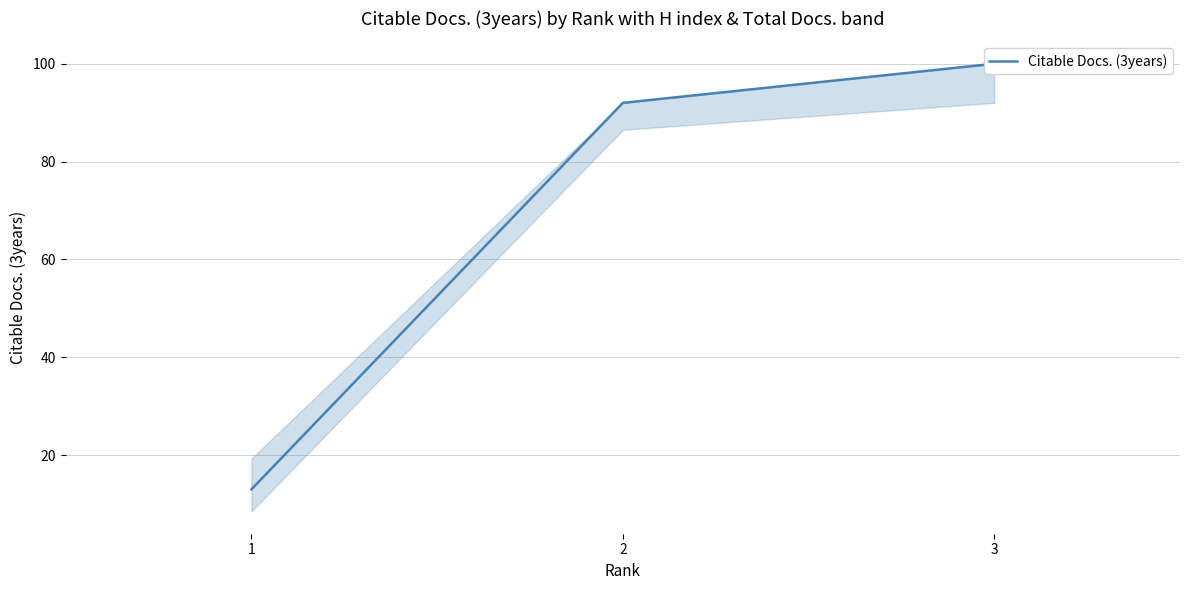

The chart shows a value of 92 at 2. True or false?

True